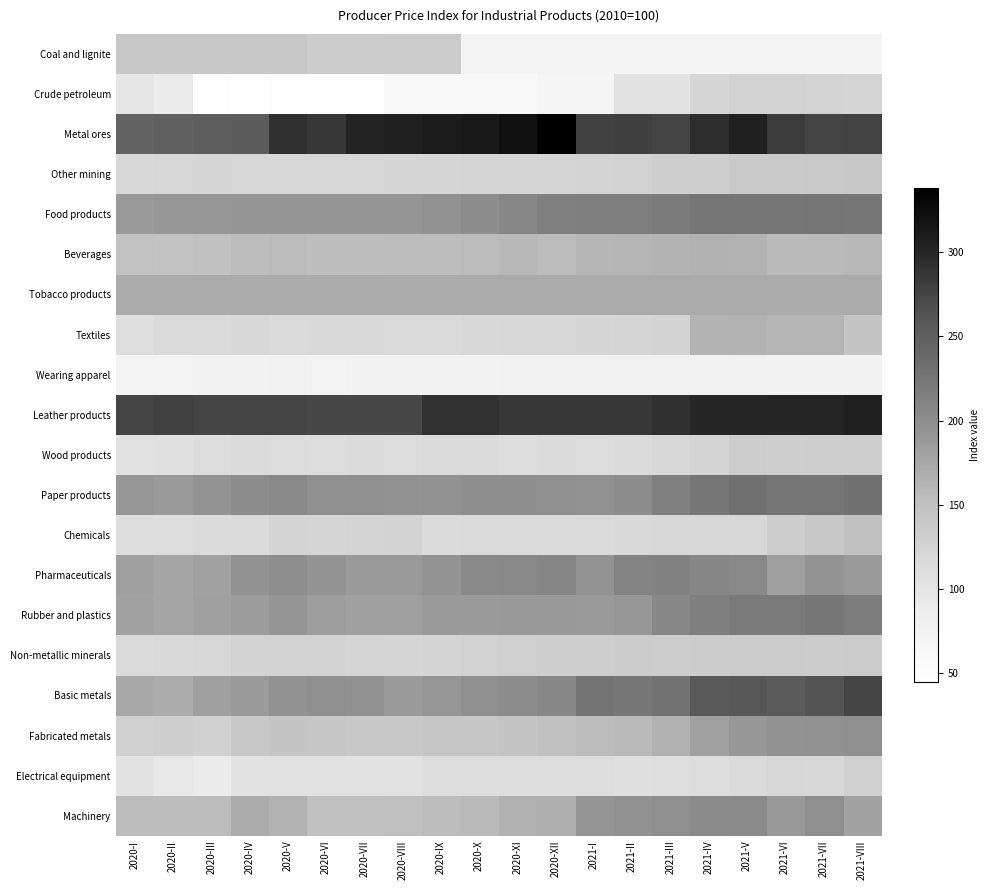

Reading left to right, what are all the values shown in this chart?

Coal and lignite: 2020-I=141.9	2020-II=141.9	2020-III=141.9	2020-IV=141.5	2020-V=141.5	2020-VI=135.0	2020-VII=135.0	2020-VIII=135.8	2020-IX=135.8	2020-X=72.4	2020-XI=72.4	2020-XII=72.4	2021-I=72.4	2021-II=72.4	2021-III=72.4	2021-IV=72.4	2021-V=72.4	2021-VI=72.4	2021-VII=72.4	2021-VIII=72.4
Crude petroleum: 2020-I=100.0	2020-II=89.7	2020-III=49.0	2020-IV=45.1	2020-V=50.7	2020-VI=50.7	2020-VII=50.7	2020-VIII=62.1	2020-IX=62.1	2020-X=62.1	2020-XI=62.1	2020-XII=69.5	2021-I=69.5	2021-II=103.1	2021-III=103.1	2021-IV=122.8	2021-V=127.0	2021-VI=127.0	2021-VII=125.2	2021-VIII=123.2
Metal ores: 2020-I=244.8	2020-II=248.0	2020-III=251.2	2020-IV=252.5	2020-V=291.3	2020-VI=286.4	2020-VII=302.5	2020-VIII=305.4	2020-IX=310.0	2020-X=312.2	2020-XI=320.2	2020-XII=338.1	2021-I=278.1	2021-II=279.7	2021-III=275.6	2021-IV=293.9	2021-V=305.3	2021-VI=283.1	2021-VII=276.2	2021-VIII=277.2
Other mining: 2020-I=118.7	2020-II=121.5	2020-III=122.2	2020-IV=121.7	2020-V=120.1	2020-VI=119.7	2020-VII=121.2	2020-VIII=121.9	2020-IX=122.6	2020-X=123.2	2020-XI=123.3	2020-XII=123.8	2021-I=124.8	2021-II=126.5	2021-III=131.1	2021-IV=131.7	2021-V=136.9	2021-VI=137.1	2021-VII=138.7	2021-VIII=139.6
Food products: 2020-I=188.0	2020-II=189.4	2020-III=190.5	2020-IV=192.5	2020-V=192.5	2020-VI=192.0	2020-VII=191.9	2020-VIII=192.2	2020-IX=195.1	2020-X=200.5	2020-XI=207.5	2020-XII=214.2	2021-I=216.1	2021-II=216.4	2021-III=220.2	2021-IV=225.0	2021-V=225.5	2021-VI=224.6	2021-VII=225.2	2021-VIII=223.9
Beverages: 2020-I=147.9	2020-II=146.0	2020-III=149.7	2020-IV=154.2	2020-V=156.6	2020-VI=152.9	2020-VII=152.9	2020-VIII=154.6	2020-IX=154.8	2020-X=156.1	2020-XI=159.2	2020-XII=156.5	2021-I=161.4	2021-II=162.5	2021-III=163.8	2021-IV=166.0	2021-V=165.0	2021-VI=158.0	2021-VII=157.3	2021-VIII=159.5
Tobacco products: 2020-I=171.4	2020-II=171.4	2020-III=171.4	2020-IV=171.4	2020-V=171.4	2020-VI=171.4	2020-VII=171.4	2020-VIII=171.4	2020-IX=171.4	2020-X=171.4	2020-XI=171.4	2020-XII=171.4	2021-I=171.4	2021-II=171.4	2021-III=171.4	2021-IV=171.4	2021-V=171.4	2021-VI=171.4	2021-VII=171.4	2021-VIII=171.4
Textiles: 2020-I=110.3	2020-II=115.0	2020-III=115.0	2020-IV=119.3	2020-V=115.5	2020-VI=117.9	2020-VII=117.3	2020-VIII=116.4	2020-IX=115.6	2020-X=119.2	2020-XI=121.7	2020-XII=121.3	2021-I=122.2	2021-II=123.5	2021-III=125.9	2021-IV=163.9	2021-V=164.4	2021-VI=162.0	2021-VII=161.9	2021-VIII=144.2
Wearing apparel: 2020-I=72.7	2020-II=72.9	2020-III=76.4	2020-IV=75.9	2020-V=78.4	2020-VI=74.8	2020-VII=75.2	2020-VIII=75.3	2020-IX=76.3	2020-X=77.1	2020-XI=77.3	2020-XII=77.3	2021-I=77.3	2021-II=77.2	2021-III=77.4	2021-IV=77.8	2021-V=77.3	2021-VI=76.8	2021-VII=76.8	2021-VIII=76.8
Leather products: 2020-I=276.0	2020-II=278.1	2020-III=276.0	2020-IV=276.0	2020-V=276.0	2020-VI=272.9	2020-VII=272.9	2020-VIII=272.9	2020-IX=290.8	2020-X=290.8	2020-XI=286.3	2020-XII=286.3	2021-I=286.4	2021-II=286.4	2021-III=292.2	2021-IV=300.3	2021-V=300.3	2021-VI=300.4	2021-VII=300.4	2021-VIII=305.8
Wood products: 2020-I=104.9	2020-II=107.3	2020-III=112.3	2020-IV=114.0	2020-V=113.0	2020-VI=112.2	2020-VII=113.9	2020-VIII=113.1	2020-IX=115.0	2020-X=115.4	2020-XI=111.7	2020-XII=114.2	2021-I=112.8	2021-II=114.4	2021-III=118.7	2021-IV=124.9	2021-V=133.4	2021-VI=130.7	2021-VII=132.5	2021-VIII=132.3
Paper products: 2020-I=189.6	2020-II=187.2	2020-III=194.9	2020-IV=200.2	2020-V=204.3	2020-VI=197.8	2020-VII=197.7	2020-VIII=195.8	2020-IX=197.0	2020-X=199.1	2020-XI=199.4	2020-XII=197.5	2021-I=197.3	2021-II=199.7	2021-III=214.0	2021-IV=224.1	2021-V=231.6	2021-VI=225.1	2021-VII=225.1	2021-VIII=229.8
Chemicals: 2020-I=111.3	2020-II=111.3	2020-III=114.8	2020-IV=115.9	2020-V=124.4	2020-VI=123.9	2020-VII=124.8	2020-VIII=125.3	2020-IX=114.8	2020-X=115.0	2020-XI=115.6	2020-XII=115.4	2021-I=115.5	2021-II=117.2	2021-III=119.9	2021-IV=121.4	2021-V=121.1	2021-VI=133.6	2021-VII=140.1	2021-VIII=148.6
Pharmaceuticals: 2020-I=182.4	2020-II=177.1	2020-III=180.7	2020-IV=195.9	2020-V=199.0	2020-VI=193.7	2020-VII=186.7	2020-VIII=187.3	2020-IX=194.2	2020-X=204.7	2020-XI=206.1	2020-XII=207.9	2021-I=194.0	2021-II=210.7	2021-III=211.7	2021-IV=207.9	2021-V=206.2	2021-VI=182.7	2021-VII=192.8	2021-VIII=188.0
Rubber and plastics: 2020-I=179.2	2020-II=177.5	2020-III=182.3	2020-IV=185.3	2020-V=191.9	2020-VI=184.3	2020-VII=181.9	2020-VIII=182.6	2020-IX=187.8	2020-X=187.3	2020-XI=188.2	2020-XII=188.9	2021-I=187.8	2021-II=191.0	2021-III=207.2	2021-IV=215.0	2021-V=220.5	2021-VI=220.7	2021-VII=224.0	2021-VIII=218.6
Non-metallic minerals: 2020-I=117.0	2020-II=117.4	2020-III=120.5	2020-IV=125.9	2020-V=126.3	2020-VI=125.3	2020-VII=123.6	2020-VIII=122.7	2020-IX=125.2	2020-X=126.4	2020-XI=129.7	2020-XII=130.8	2021-I=132.3	2021-II=134.6	2021-III=133.9	2021-IV=135.2	2021-V=136.2	2021-VI=136.4	2021-VII=135.3	2021-VIII=136.4
Basic metals: 2020-I=173.6	2020-II=170.5	2020-III=182.4	2020-IV=186.3	2020-V=195.7	2020-VI=197.3	2020-VII=196.2	2020-VIII=186.5	2020-IX=190.8	2020-X=197.5	2020-XI=201.7	2020-XII=207.5	2021-I=227.1	2021-II=222.6	2021-III=228.6	2021-IV=256.5	2021-V=258.0	2021-VI=253.9	2021-VII=262.0	2021-VIII=274.7
Fabricated metals: 2020-I=129.3	2020-II=129.9	2020-III=127.8	2020-IV=141.2	2020-V=144.1	2020-VI=143.4	2020-VII=140.6	2020-VIII=140.3	2020-IX=142.6	2020-X=142.7	2020-XI=145.0	2020-XII=149.5	2021-I=155.6	2021-II=157.3	2021-III=165.8	2021-IV=180.8	2021-V=189.9	2021-VI=195.8	2021-VII=196.8	2021-VIII=197.4
Electrical equipment: 2020-I=103.8	2020-II=94.1	2020-III=88.9	2020-IV=102.9	2020-V=102.8	2020-VI=104.2	2020-VII=104.2	2020-VIII=104.2	2020-IX=110.5	2020-X=110.4	2020-XI=111.5	2020-XII=111.8	2021-I=110.7	2021-II=109.0	2021-III=110.3	2021-IV=112.4	2021-V=115.1	2021-VI=120.4	2021-VII=118.6	2021-VIII=129.1
Machinery: 2020-I=154.5	2020-II=154.7	2020-III=155.2	2020-IV=170.2	2020-V=165.1	2020-VI=149.8	2020-VII=150.2	2020-VIII=150.4	2020-IX=154.0	2020-X=157.8	2020-XI=165.6	2020-XII=166.6	2021-I=192.5	2021-II=195.0	2021-III=198.3	2021-IV=202.7	2021-V=203.9	2021-VI=189.1	2021-VII=198.4	2021-VIII=179.3